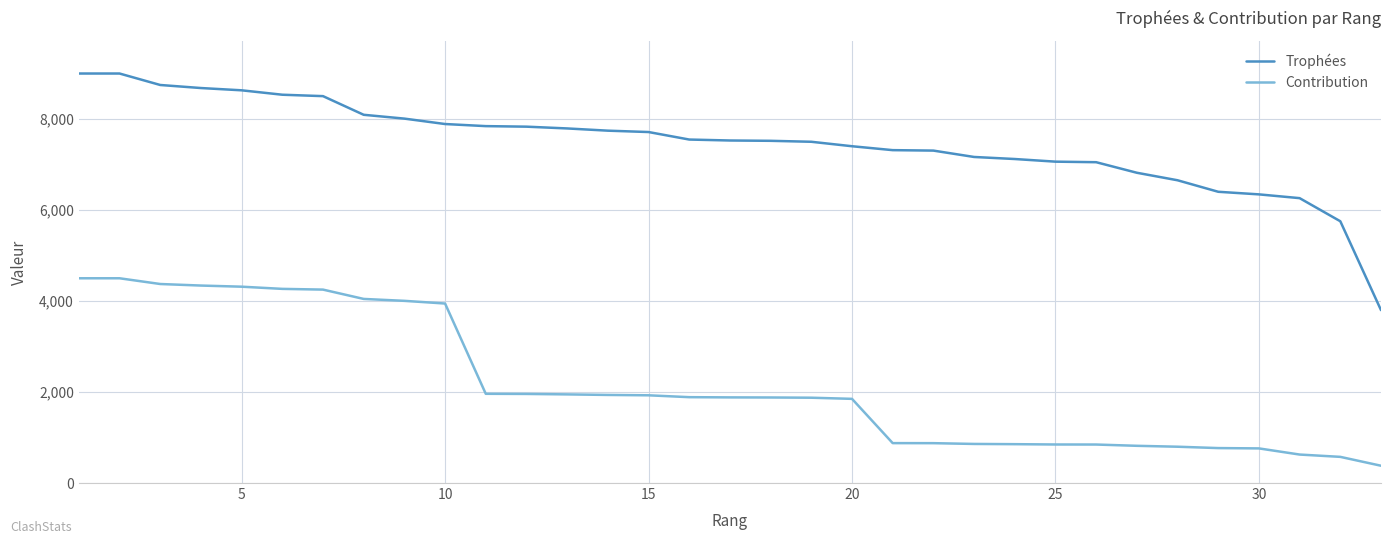

List the series in order of their overall mean, highest first.

Trophées, Contribution